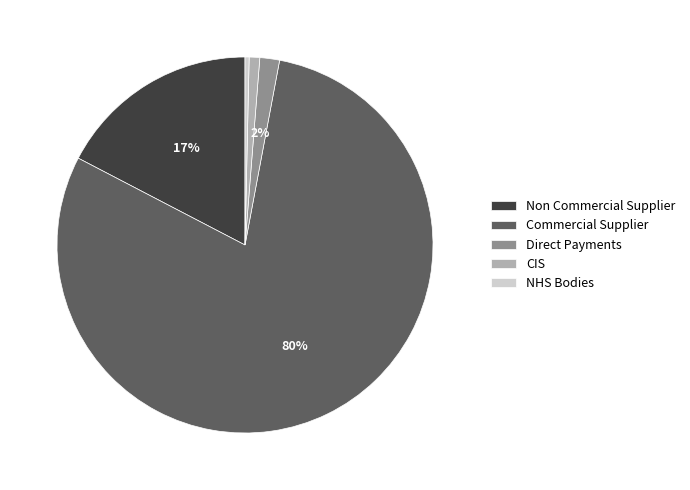

True or false: Direct Payments accounts for 2% of the total.

True